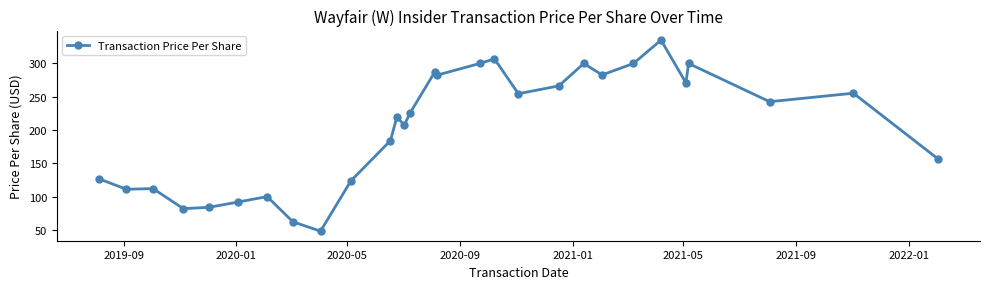

What is the difference between the second highest and second lowest values?

244.7